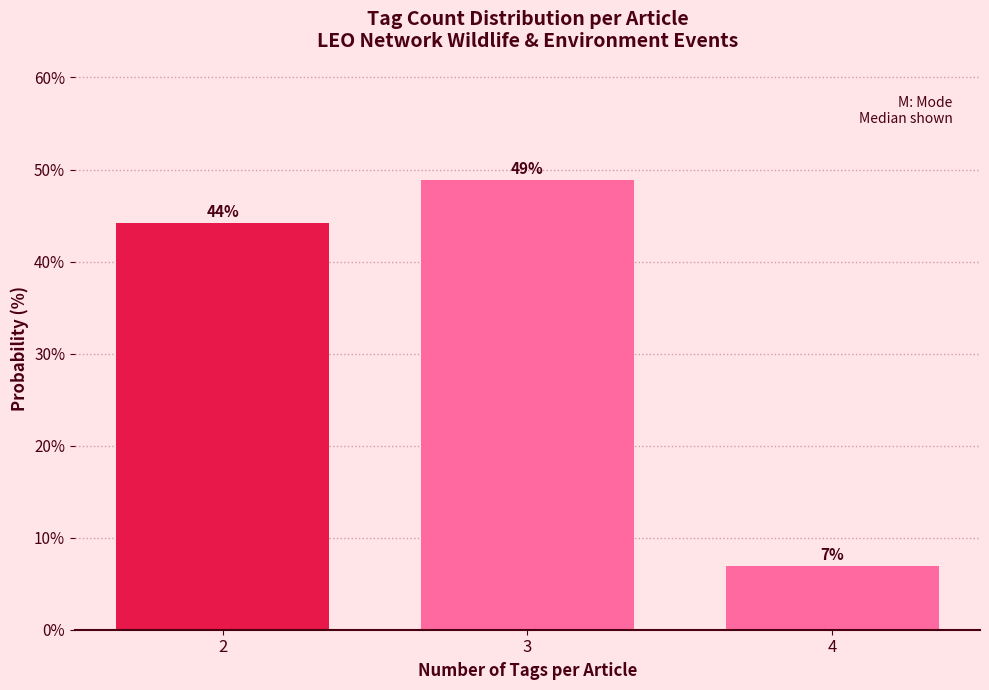

Approximately how many times larger is the value at 2 compared to 4?

6.3